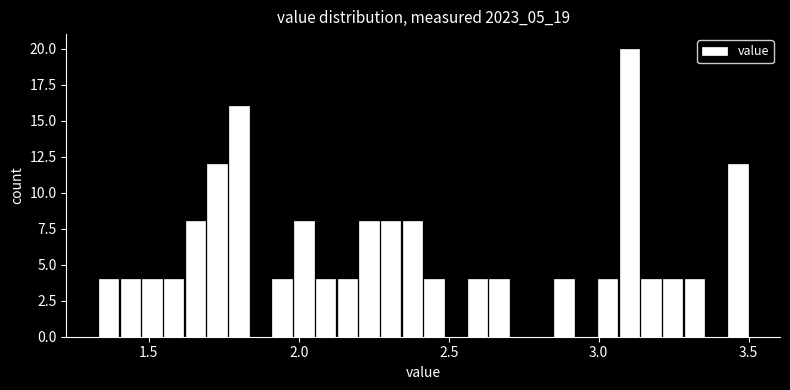

Read against the x-axis, roughly where is the centre of the tallest bar?

3.10